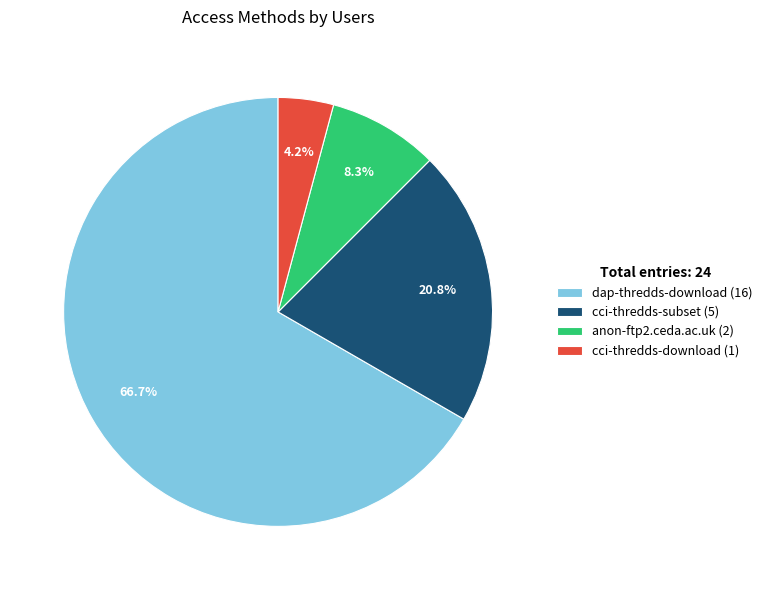

What is the ratio of the value at anon-ftp2.ceda.ac.uk to the value at cci-thredds-download?

2.0